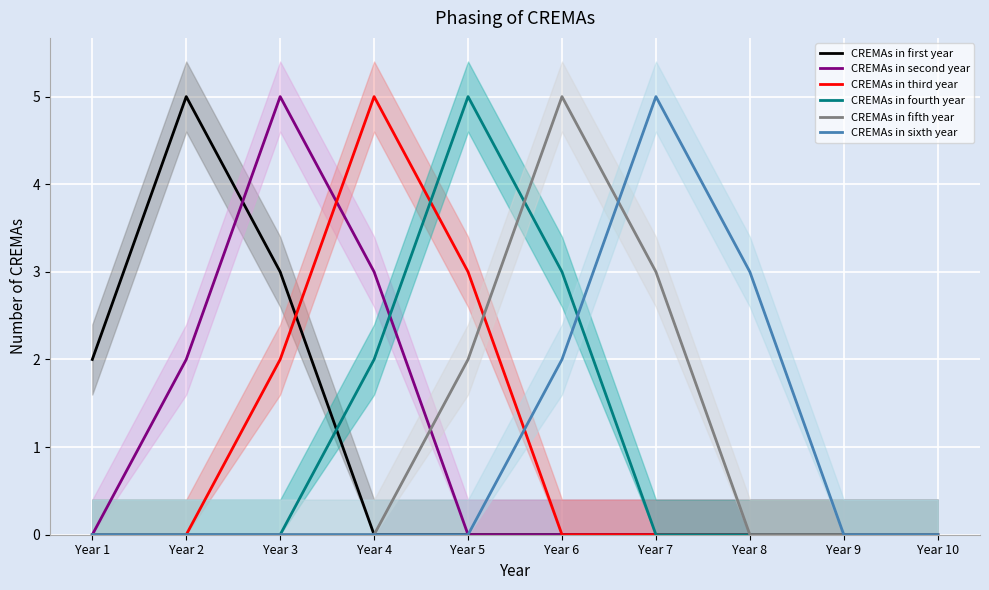

What is the maximum value for CREMAs in fifth year?

5